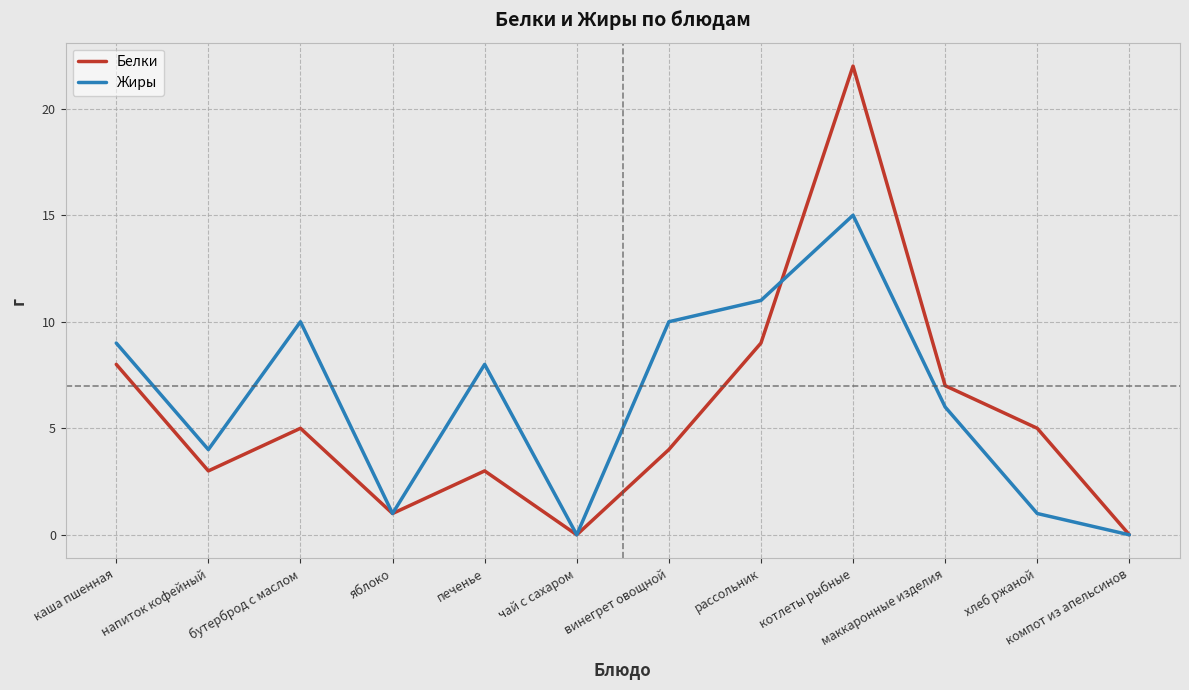

What is the sum of all Белки values?

67